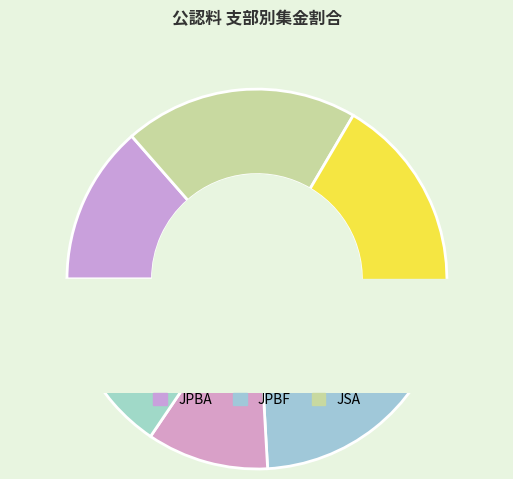

How many slices are in this pie chart?

7